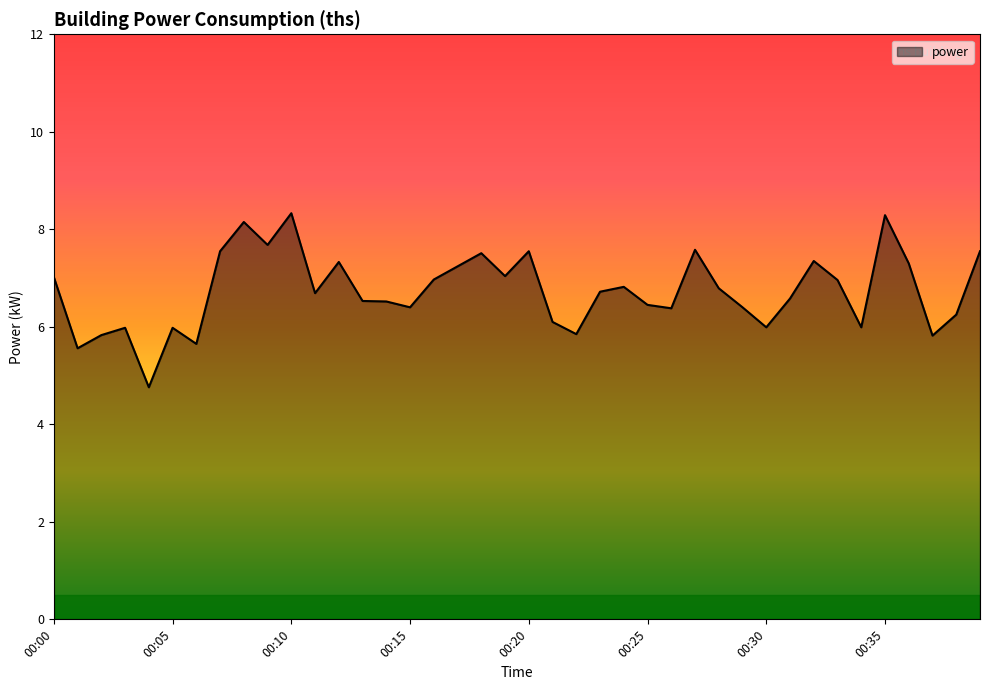

What is the smallest value displayed?

4.8